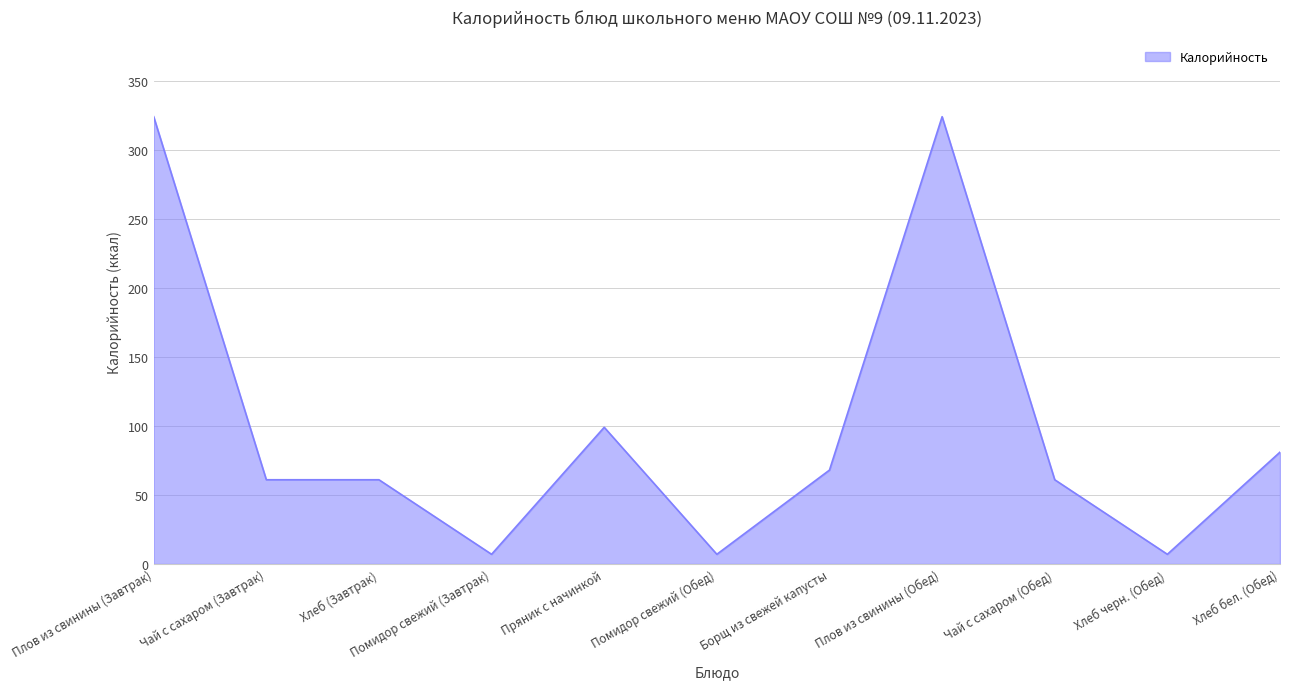

What is the average value?

100